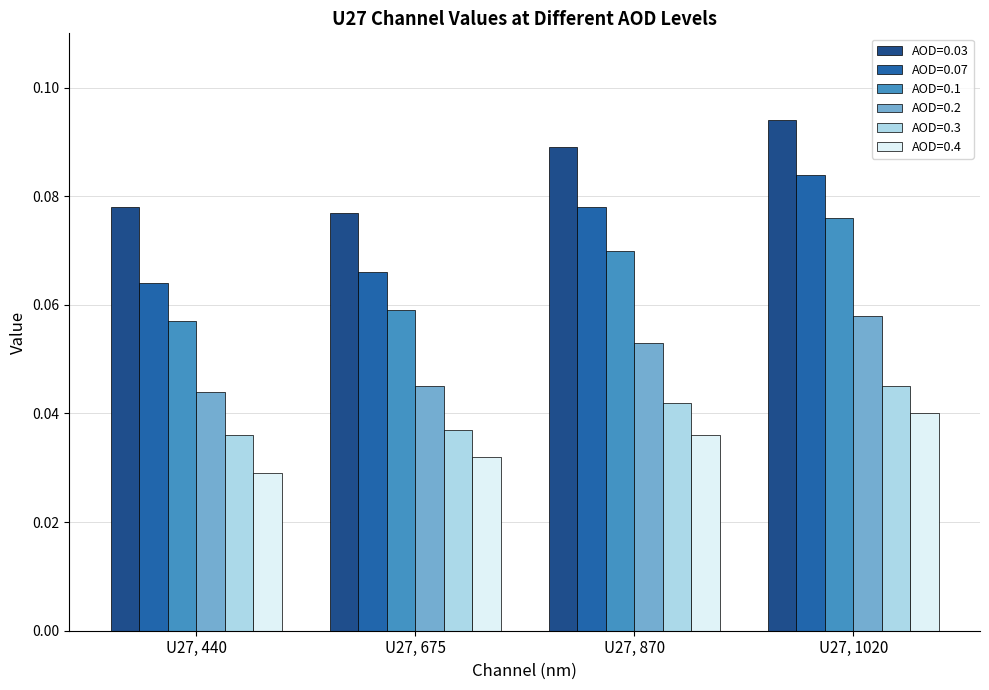

Which category has the highest value in the AOD=0.4 series?

U27, 1020